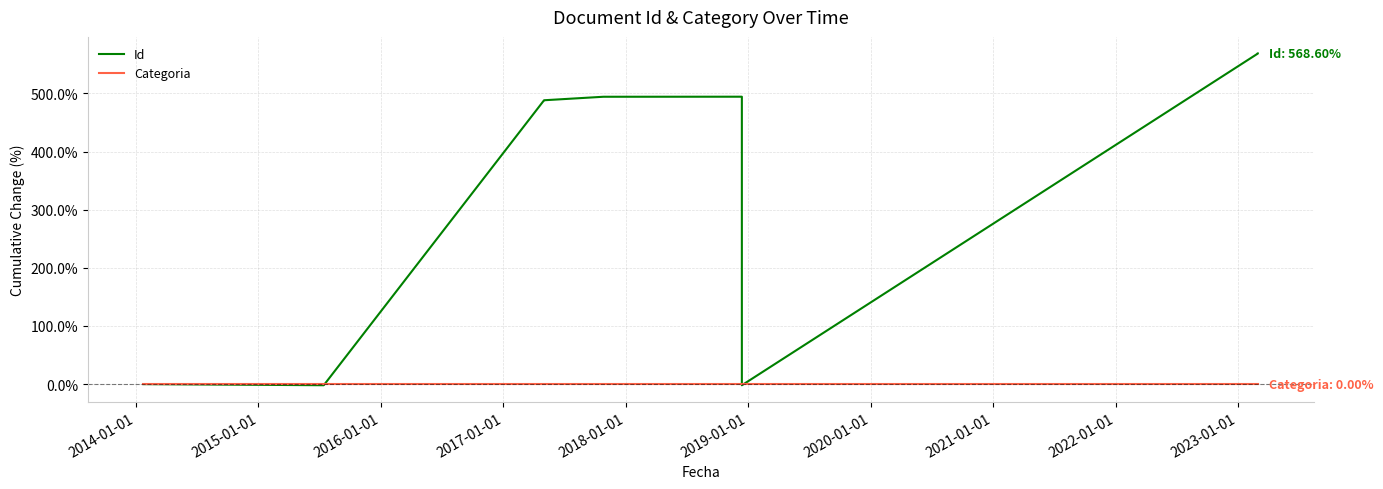

Which series changed the most between 2021-01-01 and 2022-01-01?

Id